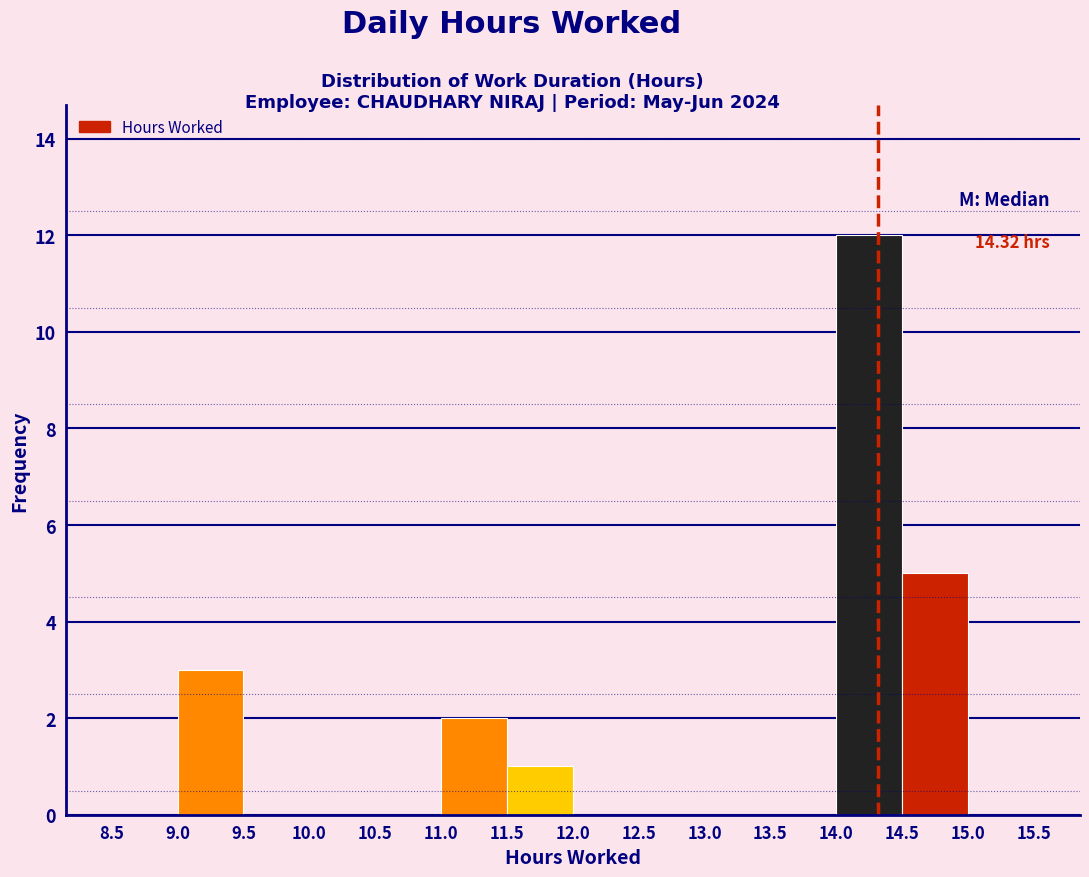

Over which range of the x-axis is the bar tallest?

14.0 to 14.5